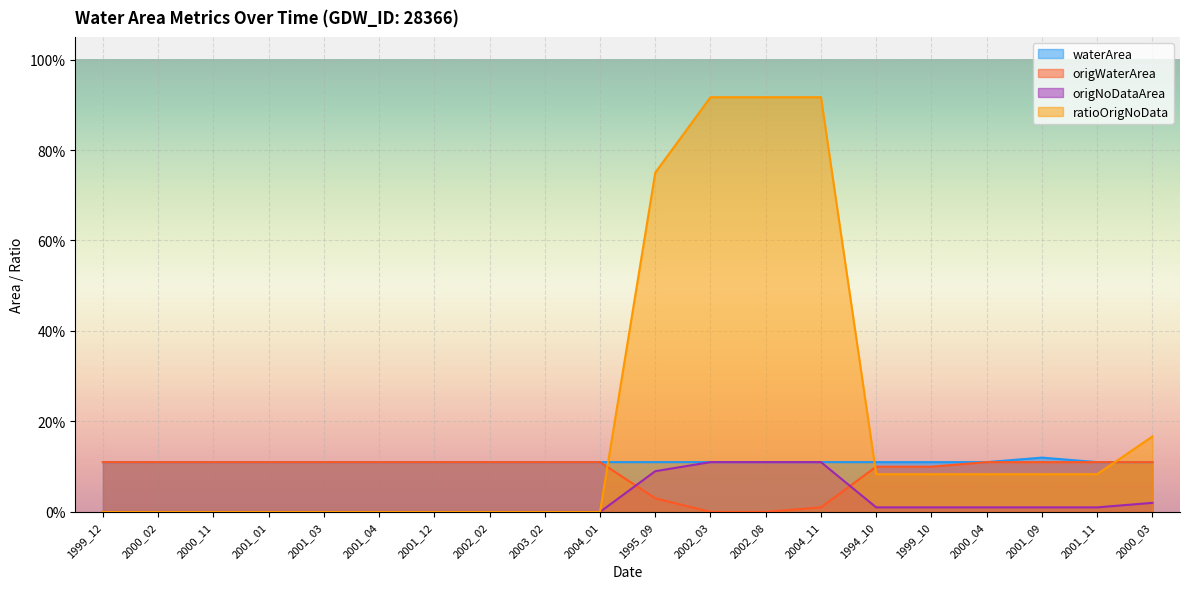

Which series ends up on top after the final intersection of ratioOrigNoData and origWaterArea?

ratioOrigNoData